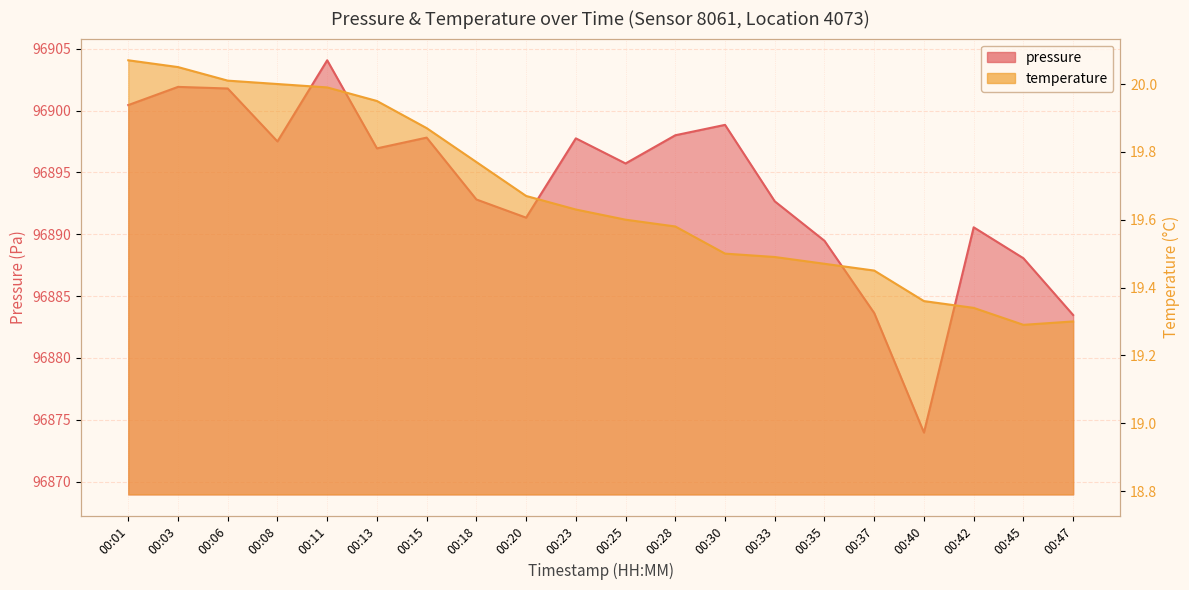

What is the approximate value of pressure at 00:03?

96901.9